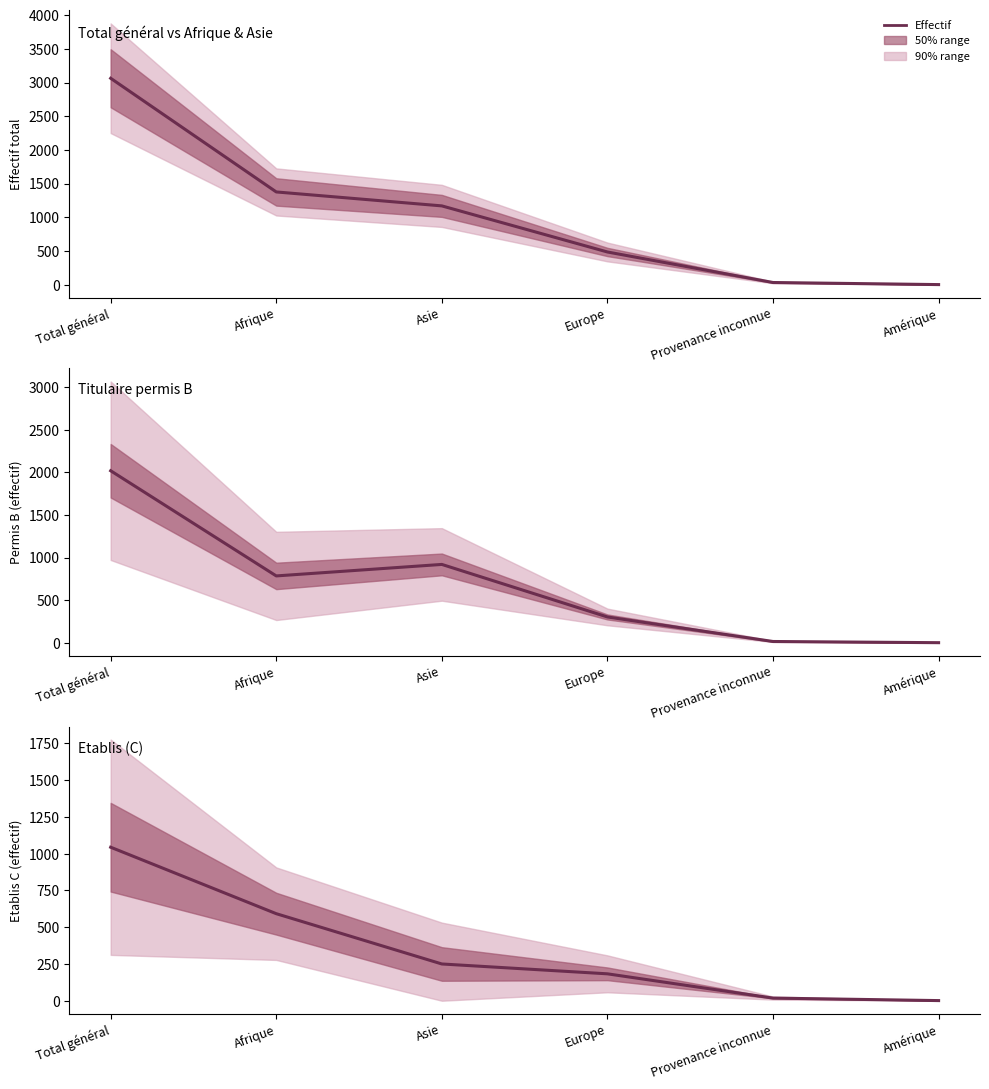

Where is the data nearest to the value 522?

Afrique